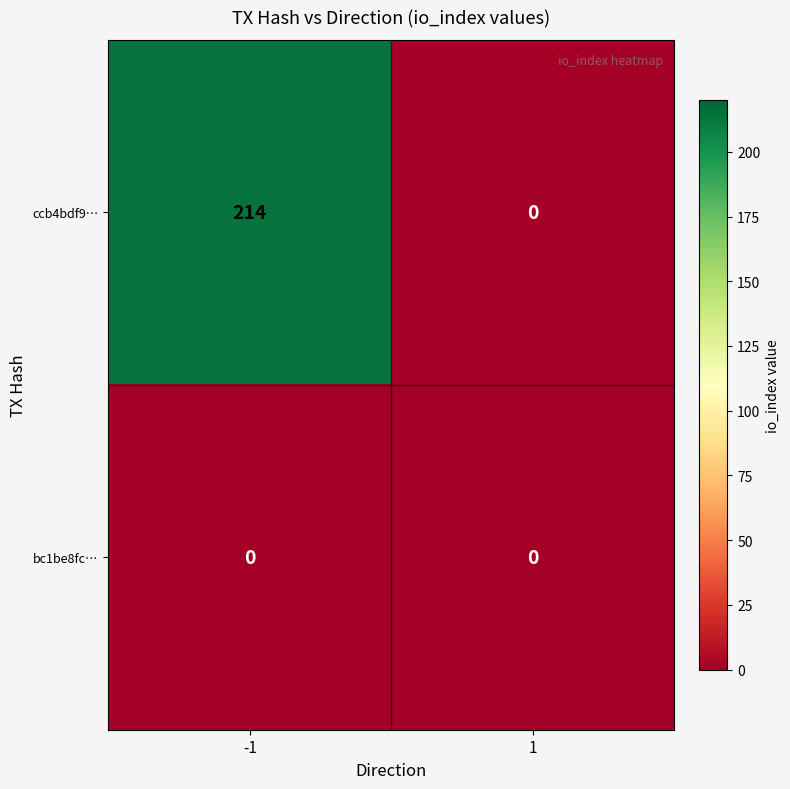

Count the number of data series in this chart.

2